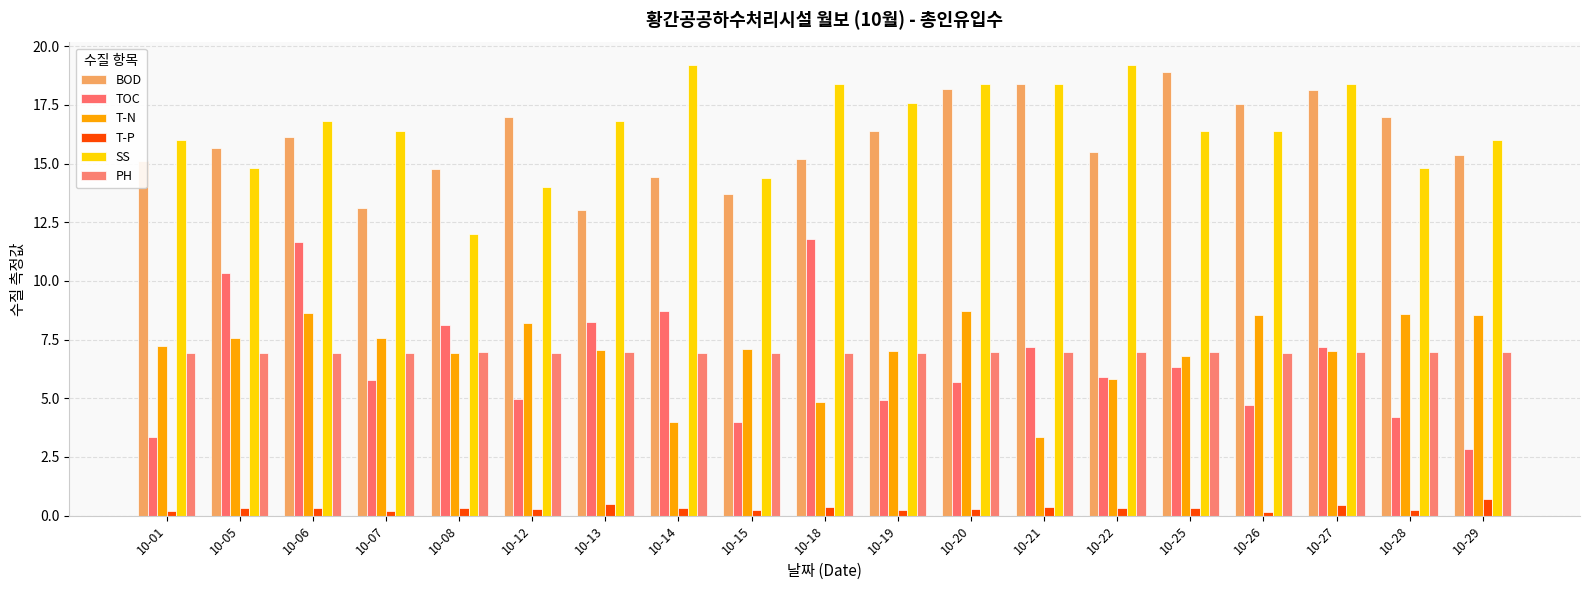

What are all the series names shown in the legend?

BOD, TOC, T-N, T-P, SS, PH